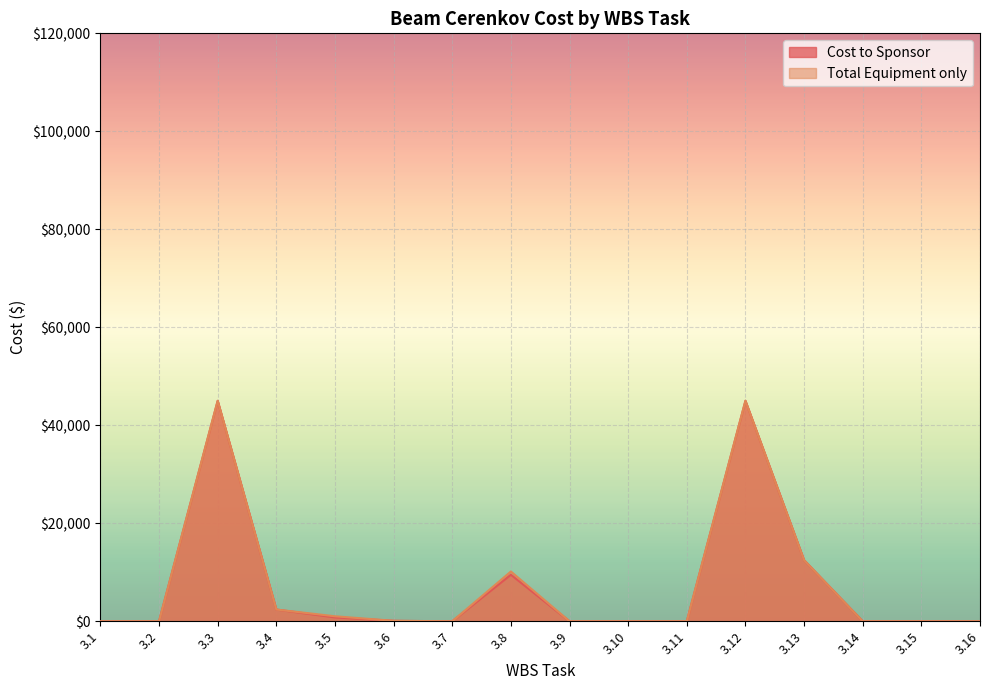

At which category does Cost to Sponsor reach its first local valley?

3.7